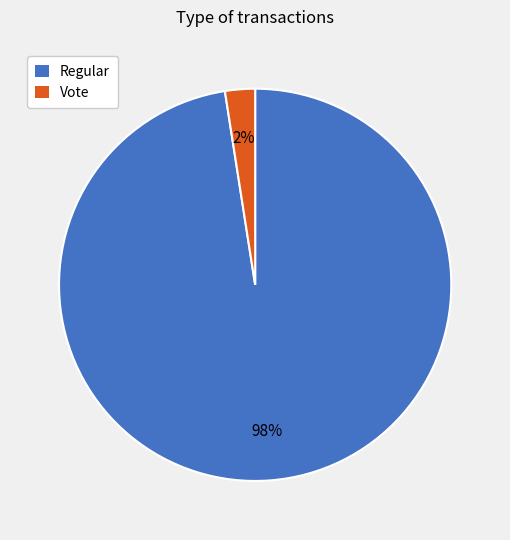

How many segments does this pie chart have?

2